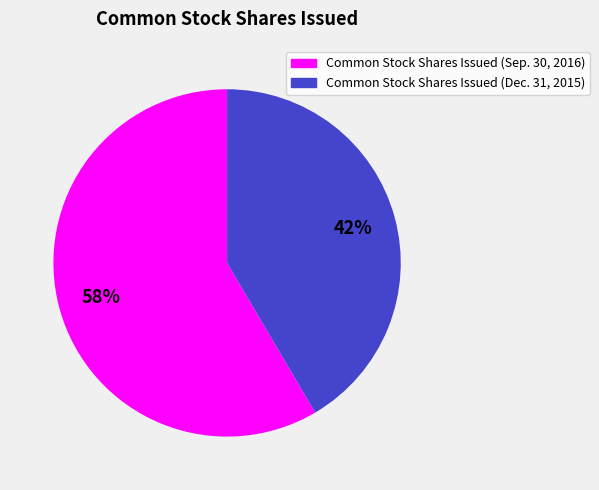

How many slices are in this pie chart?

2